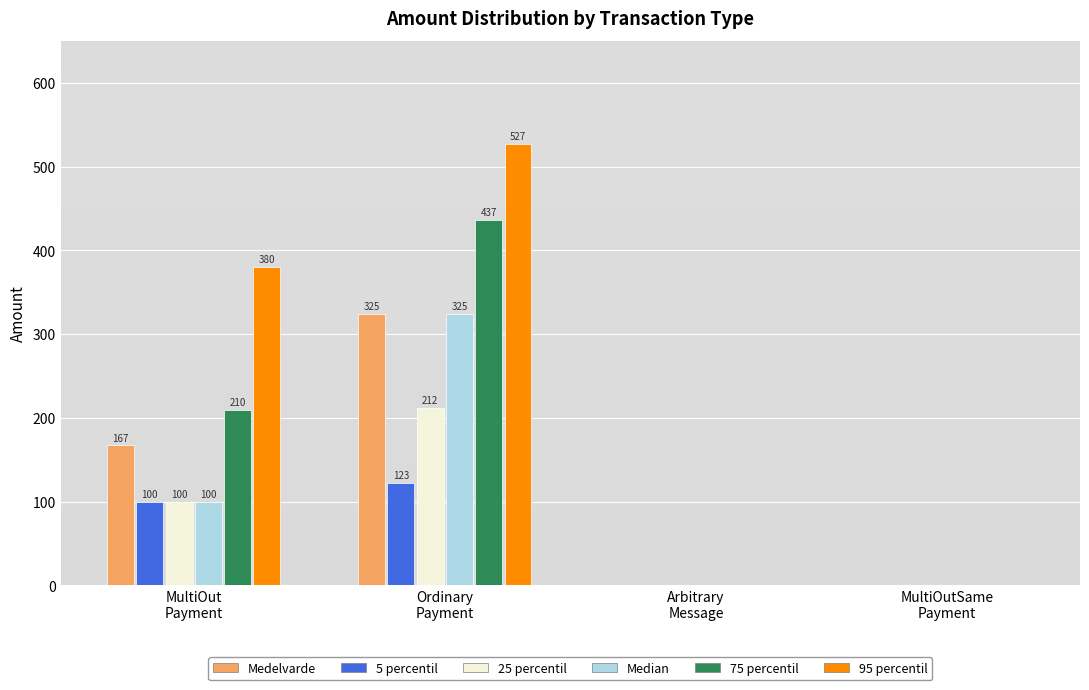

Which series has the largest total across all categories?

95 percentil